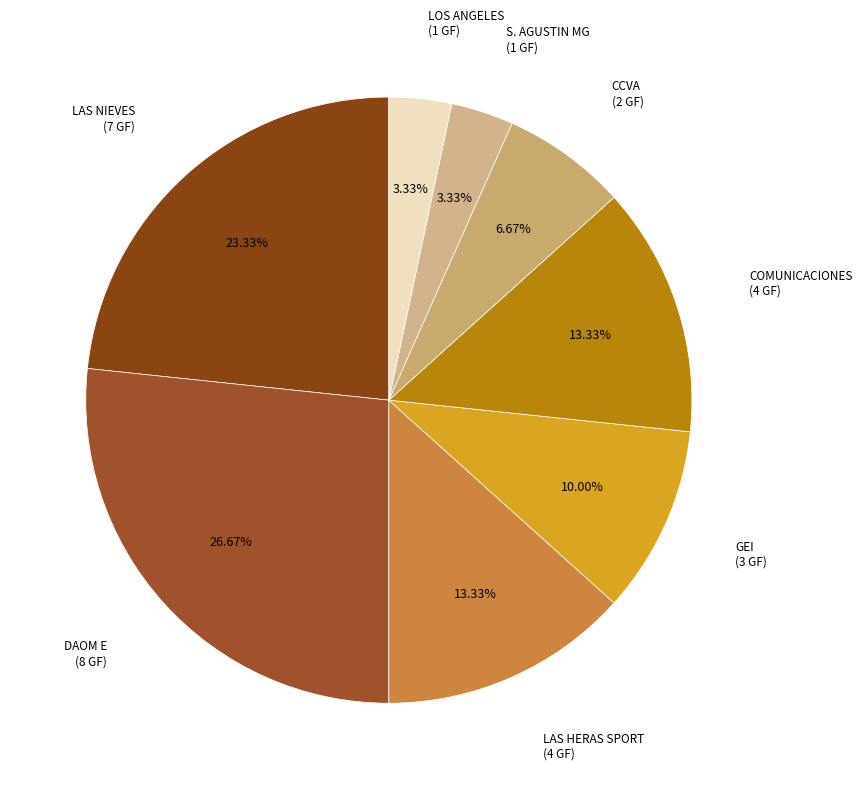

How many slices are in this pie chart?

8